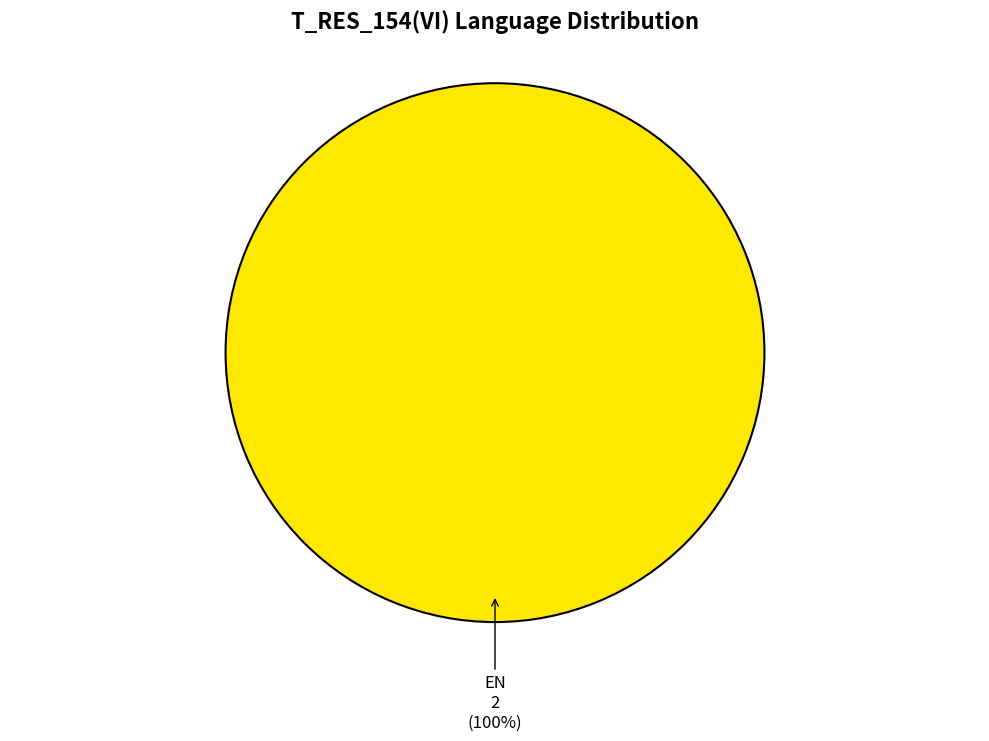

True or false: EN accounts for 85% of the total.

False